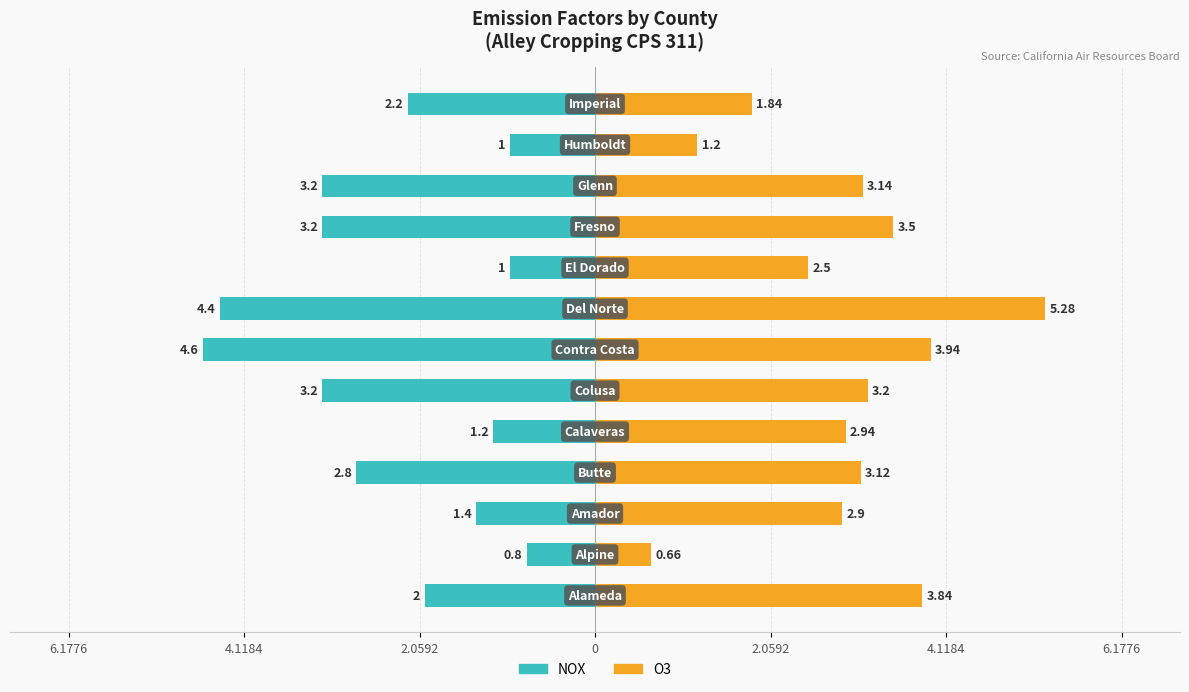

At how many categories does at least one series exceed 1?

12